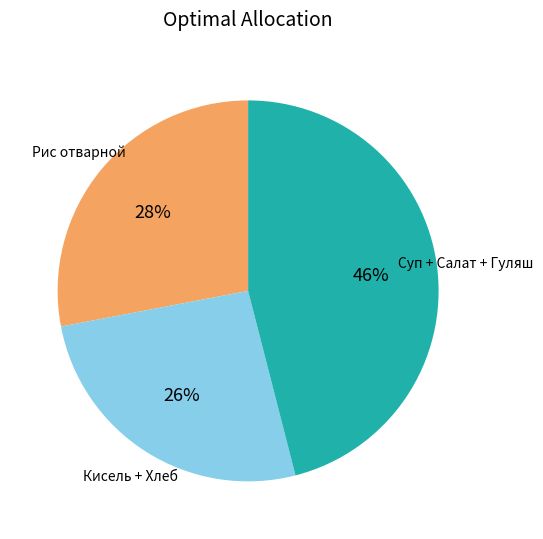

To the nearest percent, what is the difference between the largest and smallest slice percentages?

20%